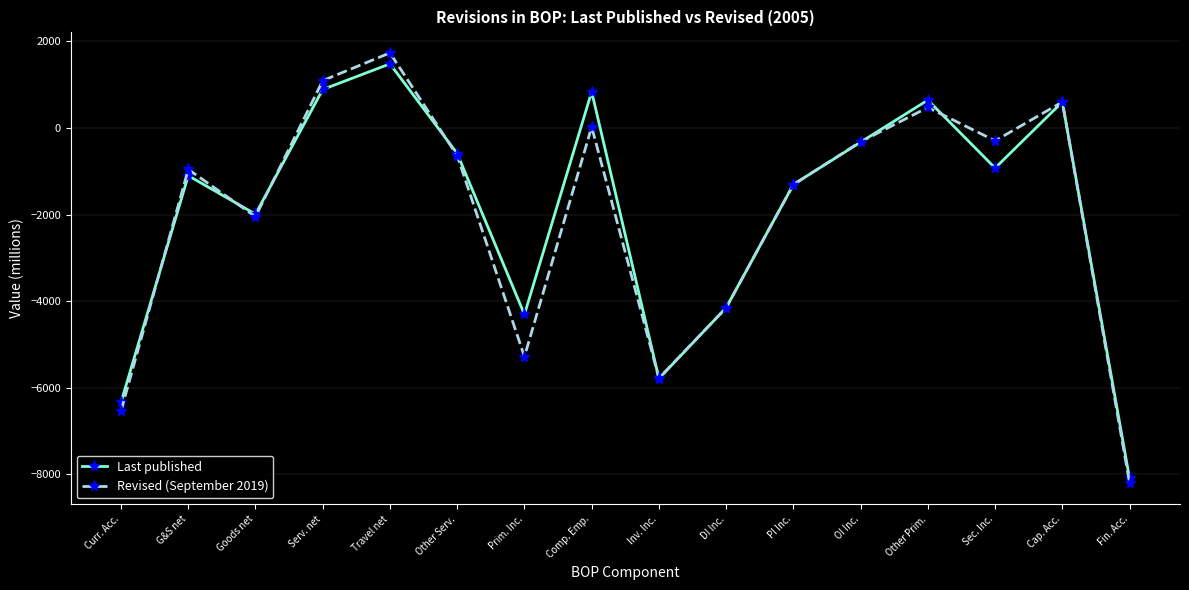

True or false: Last published has a value of -1307 at PI Inc..

True